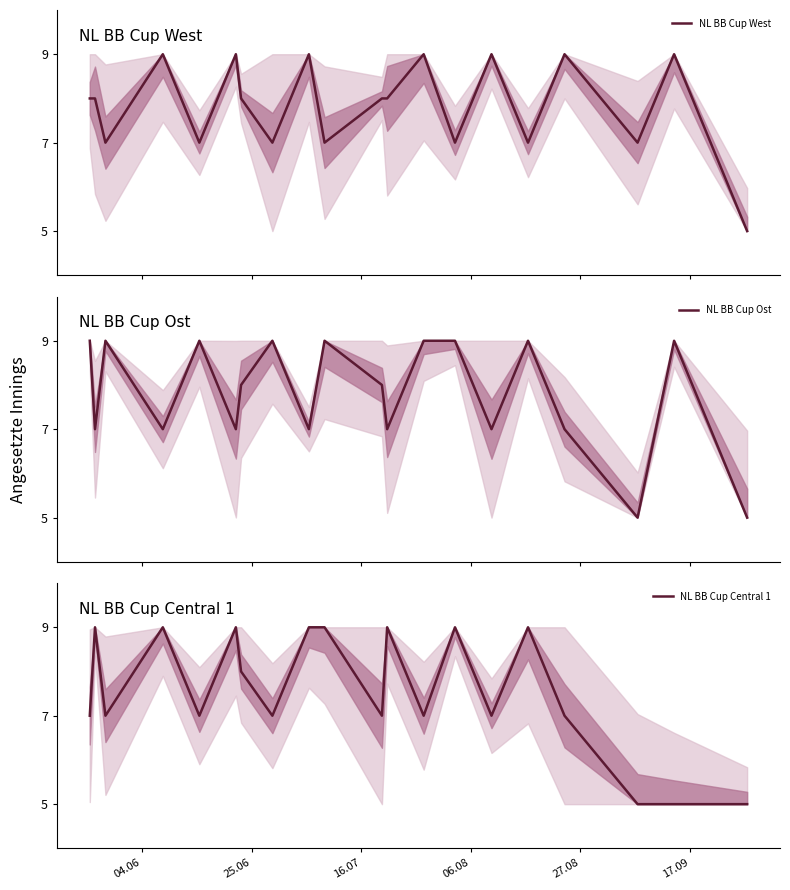

What is the average value of the NL BB Cup Central 1 series?

8